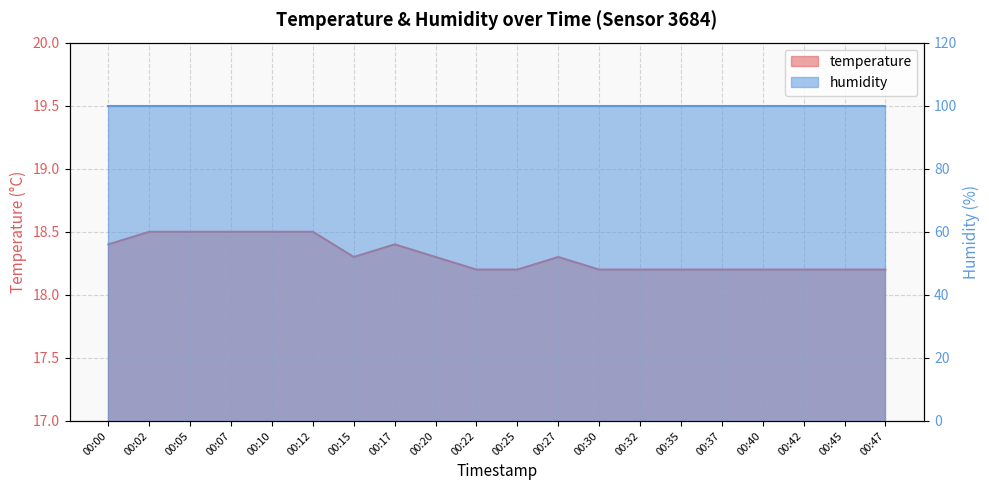

The chart shows a value of 18.2 at 00:22. True or false?

True